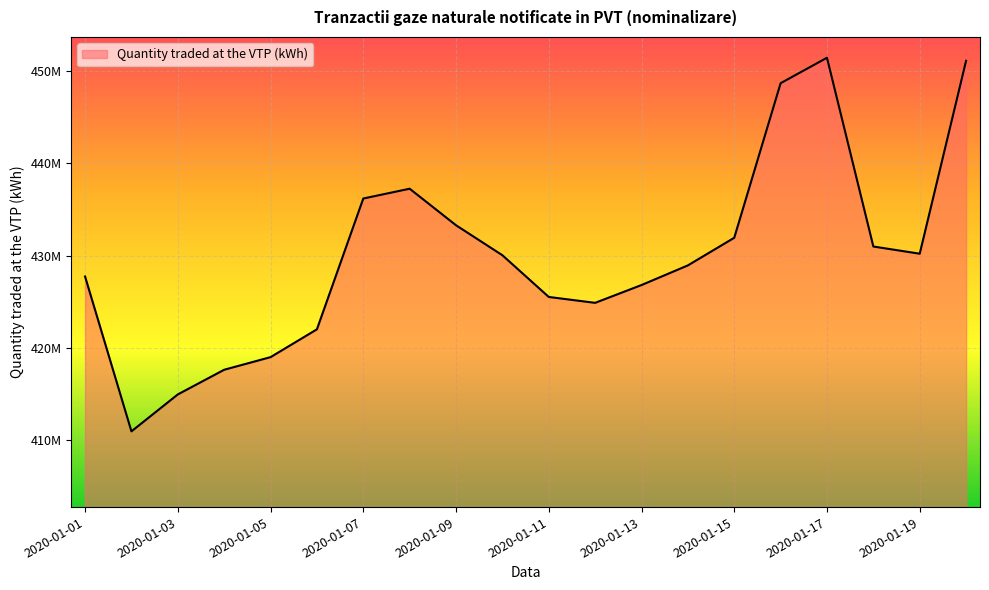

Does the chart display data point markers on the line(s)?

No